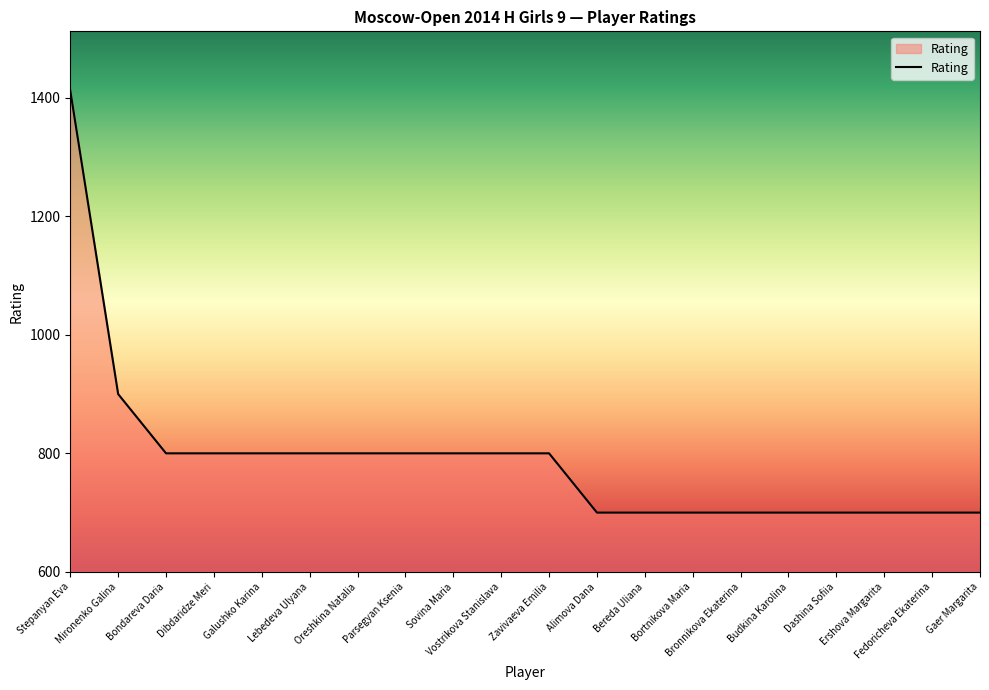

What is the difference between the maximum and minimum values?

712